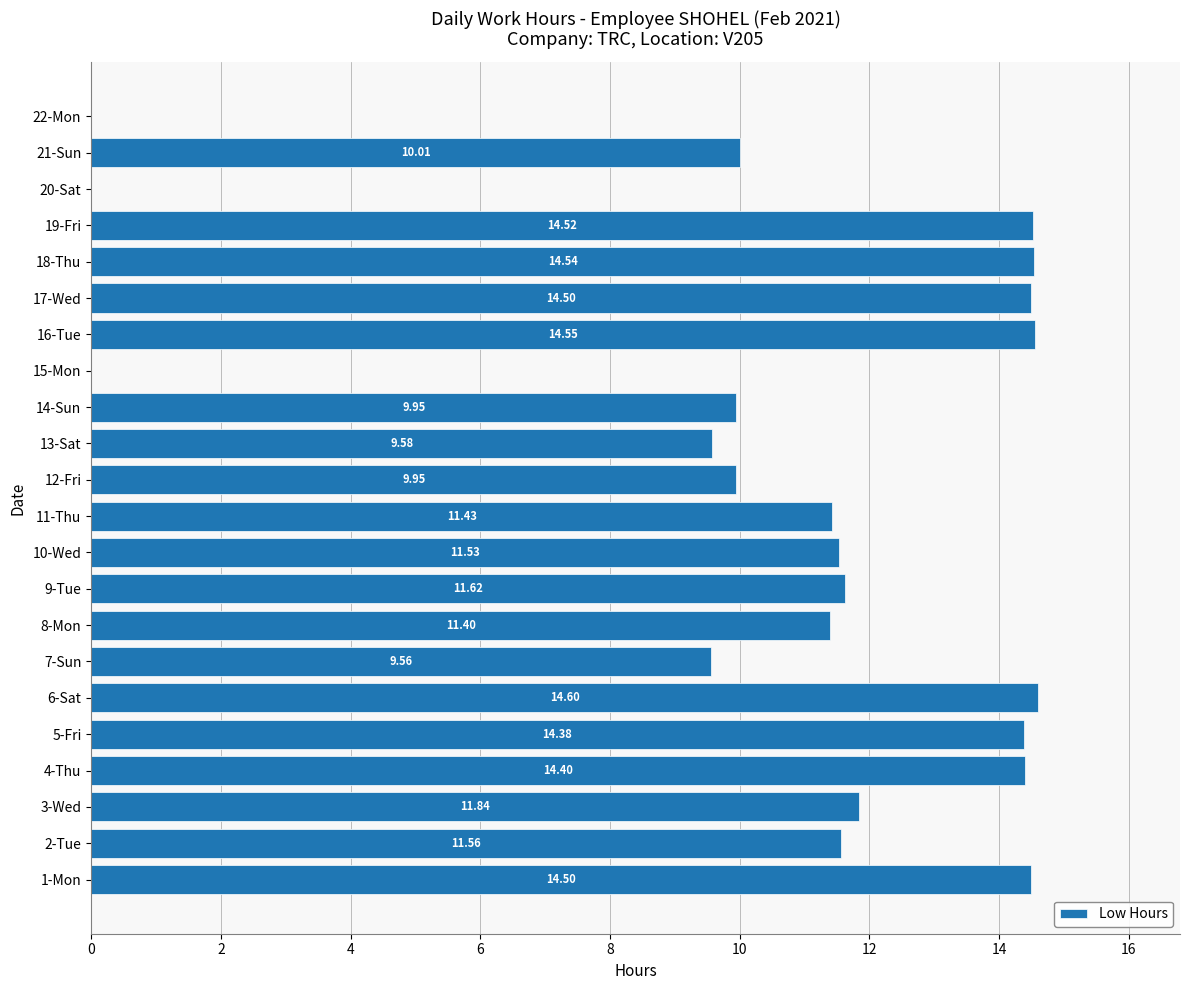

Which has a higher value, 3-Wed or 17-Wed?

17-Wed